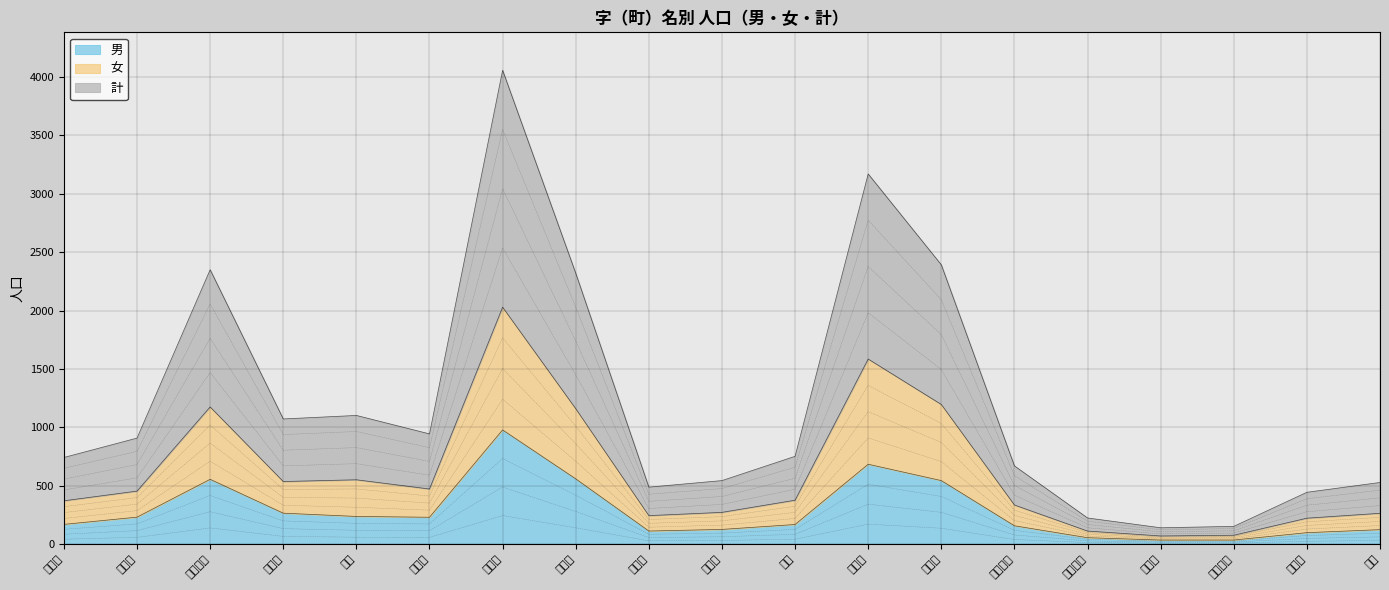

List the labels in order of 女 value, smallest first.

蛯谷町, 本茅部町, 鷲ノ木町, 石倉町, 清澄町, 濁川, 御幸町, 富士見町, 赤井川, 本町, 駒ヶ岳, 新川町, 東森町, 港町, 常盤町, 尾白内町, 鳥崎町, 上台町, 森川町